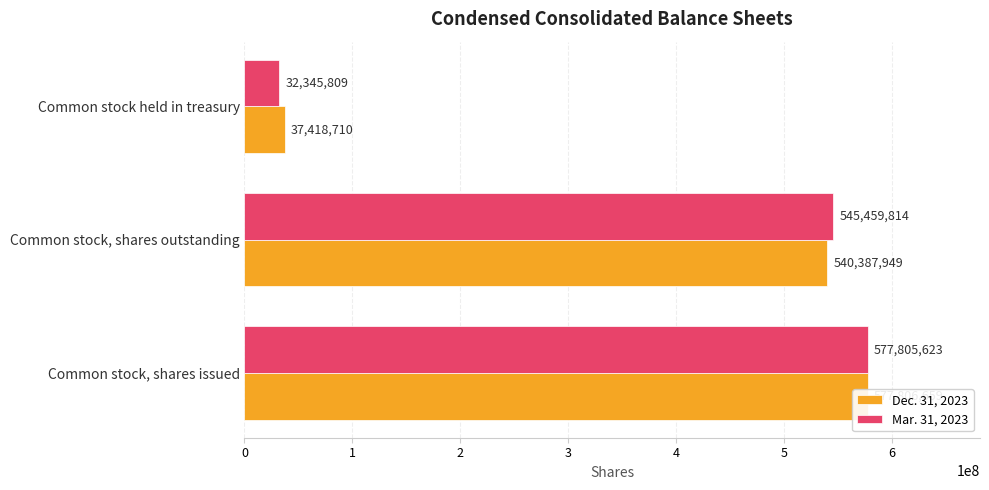

What is the difference between the maximum and minimum values in the Dec. 31, 2023 series?

540387949